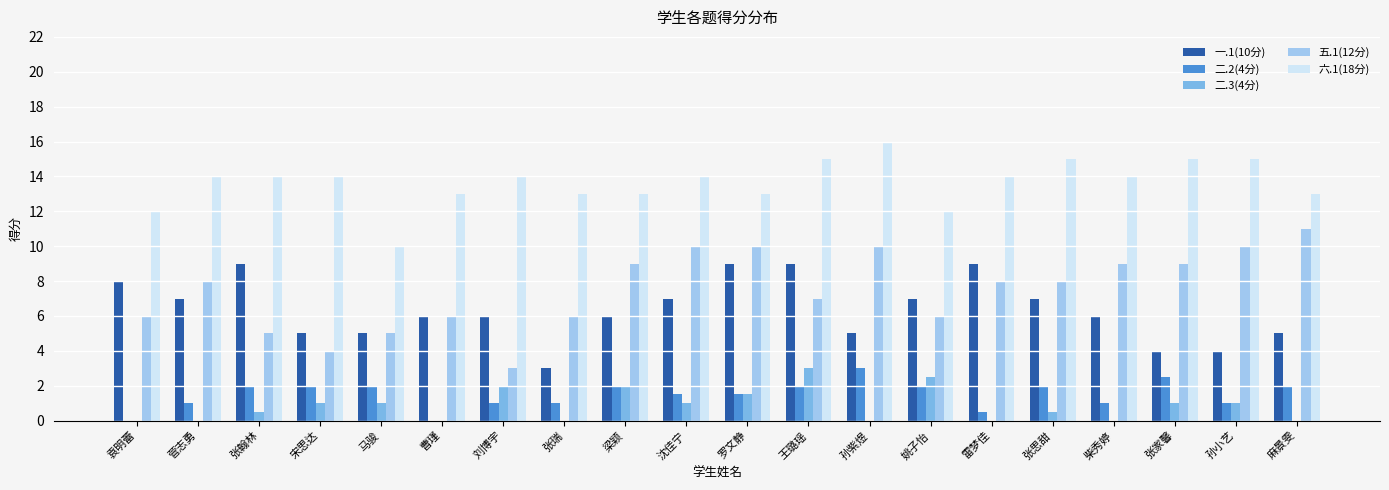

Is the value of 六.1(18分) at 孙紫煜 greater than the value of 五.1(12分) at 王璐瑶?

Yes